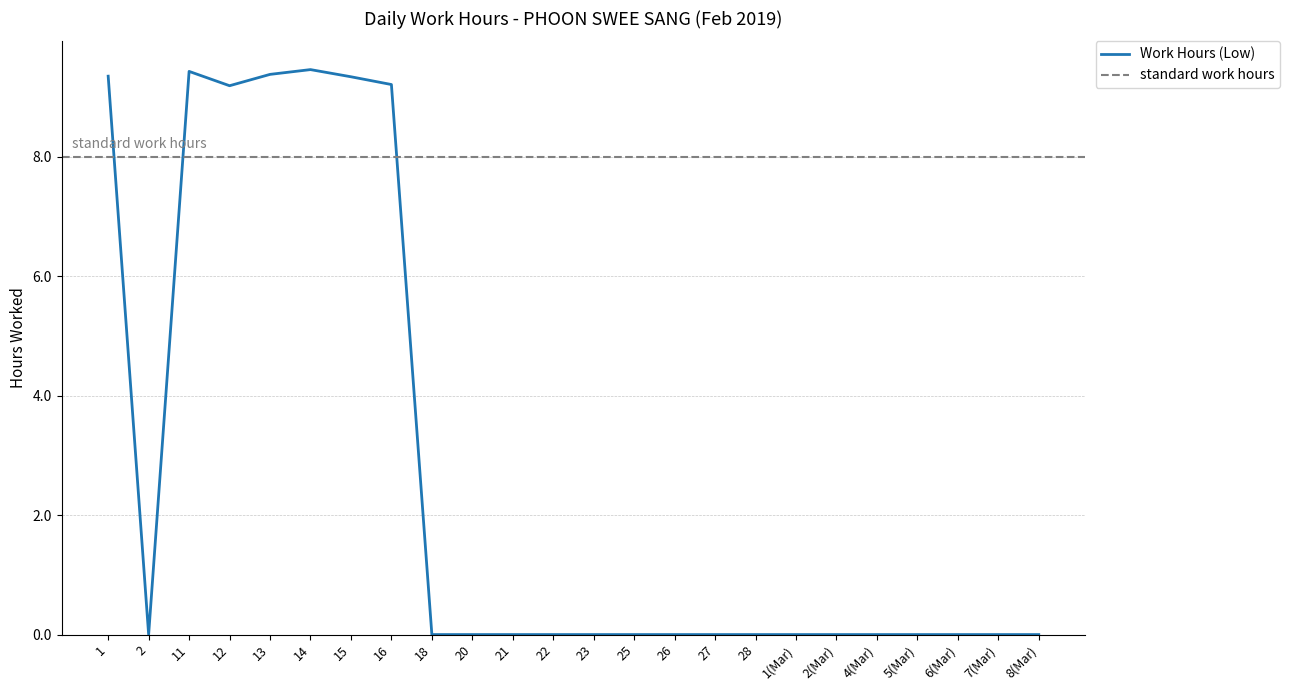

Which has a higher value, 4(Mar) or 14?

14